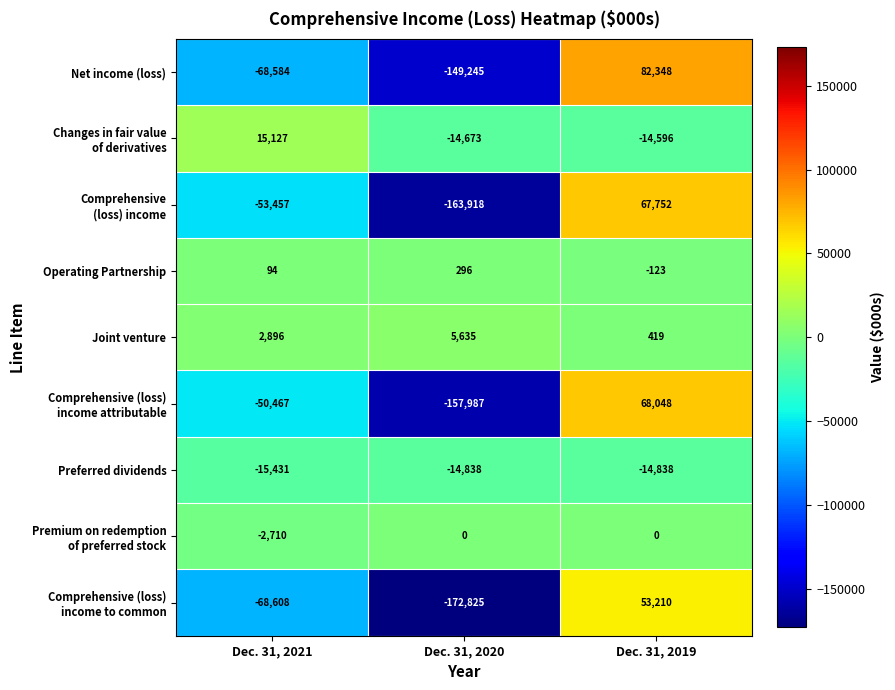

Where is Net income (loss) nearest to the value -33448?

Dec. 31, 2021